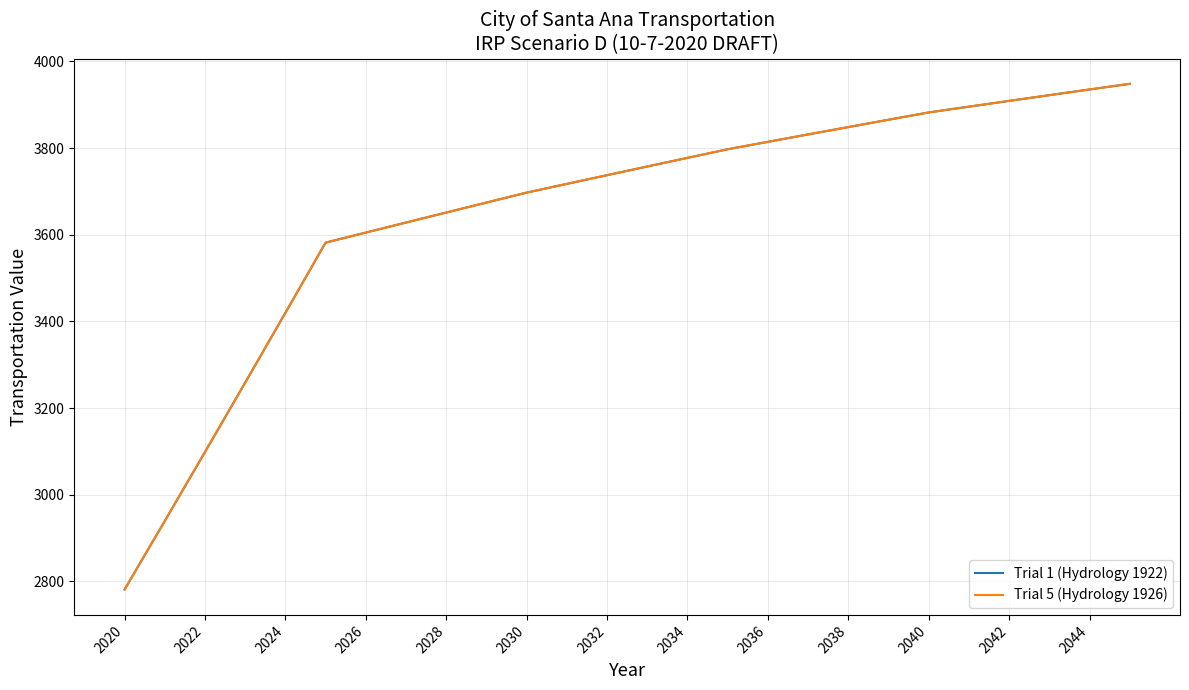

True or false: Trial 5 (Hydrology 1926) and Trial 1 (Hydrology 1922) intersect in this chart.

False